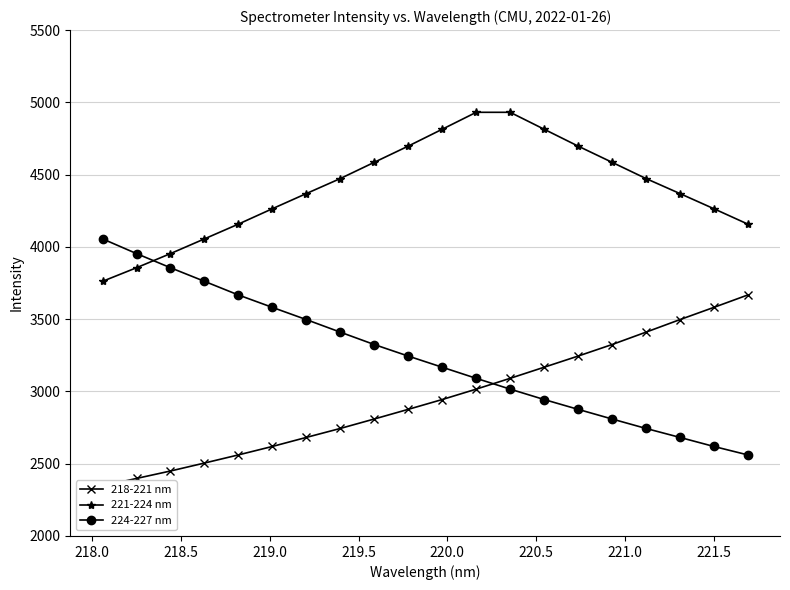

What is the value of the 224-227 nm point at the 4th from the left?

3761.7